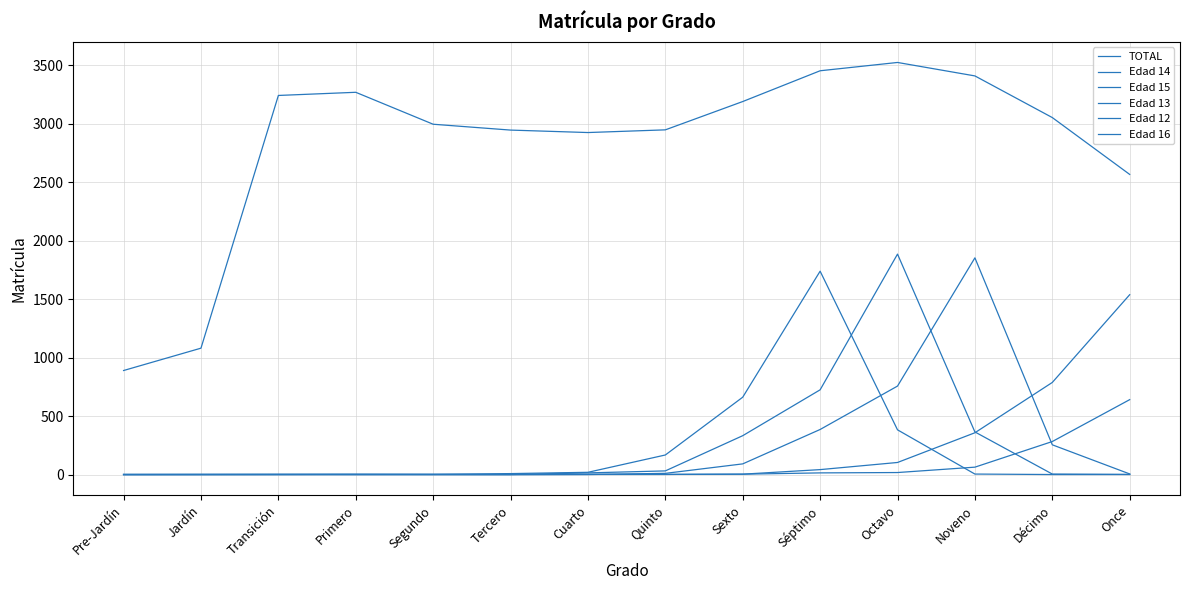

True or false: TOTAL has more than 2 points higher than both neighbors.

False